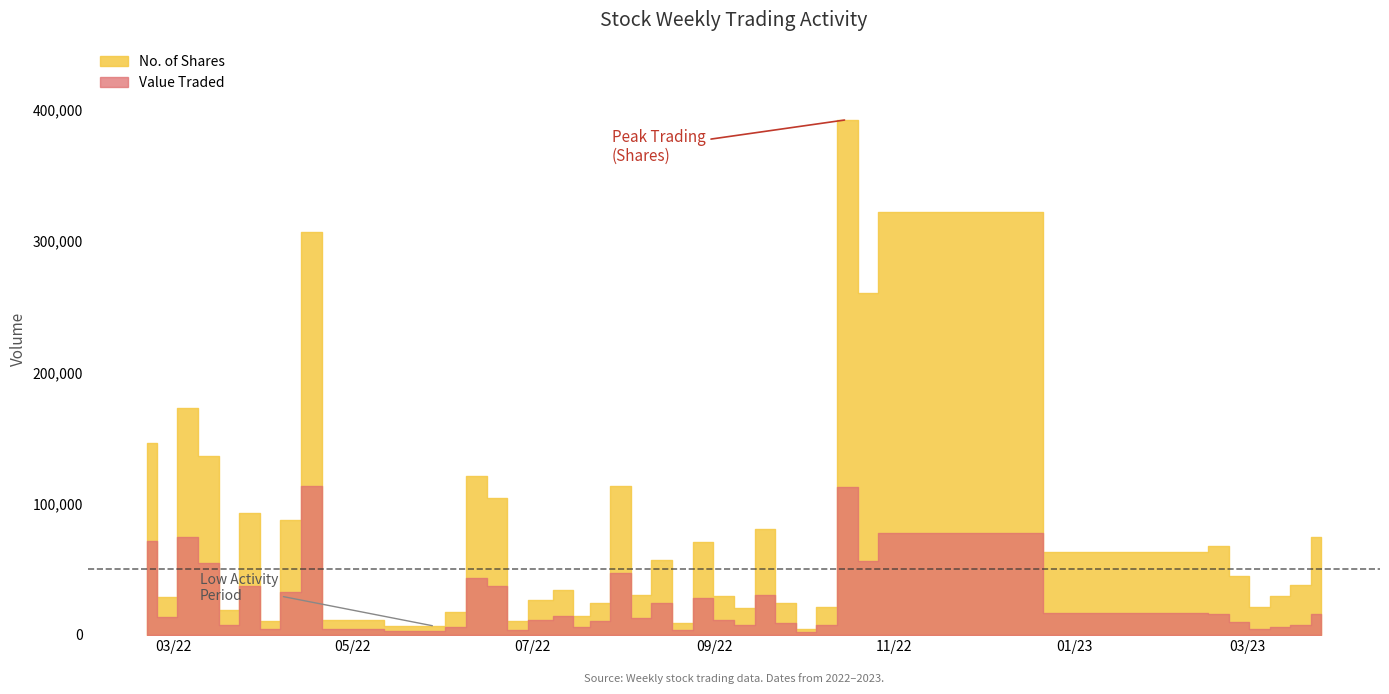

In No. of Shares, how many points are higher than both neighbors (excluding endpoints)?

12